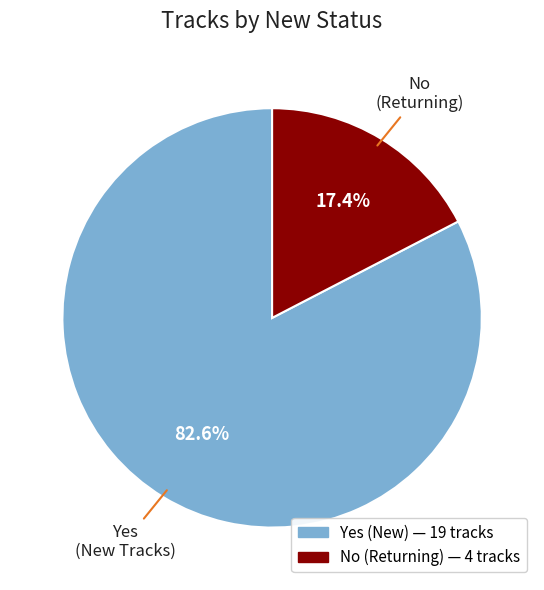

To the nearest percent, what portion does No represent?

17%